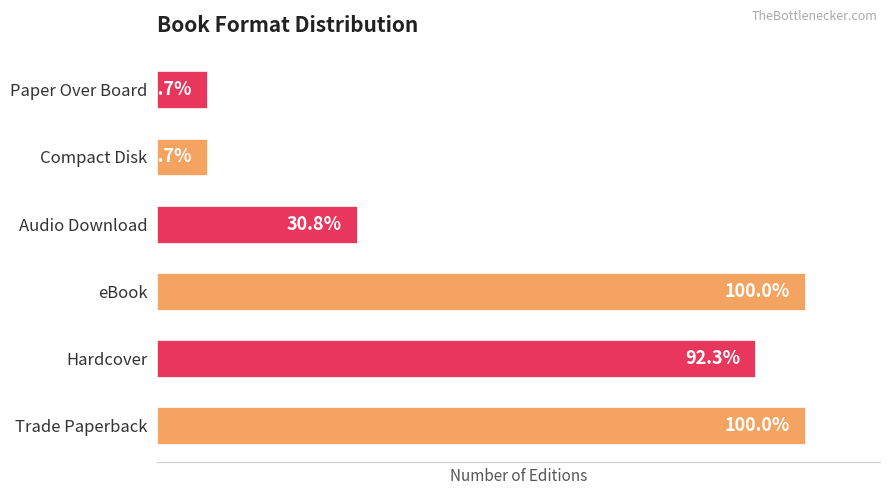

What is the minimum value shown in the chart?

1